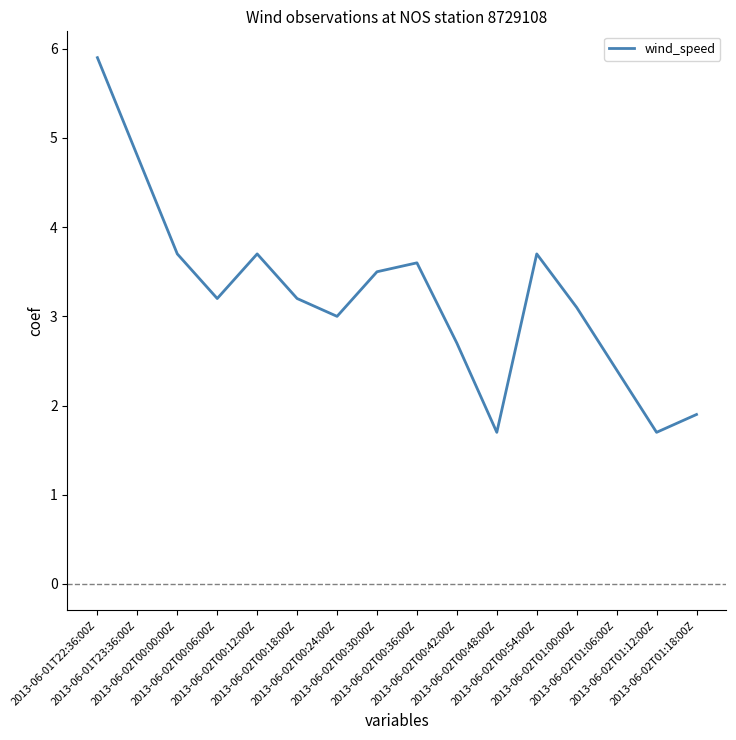

What is the minimum value shown in the chart?

1.7